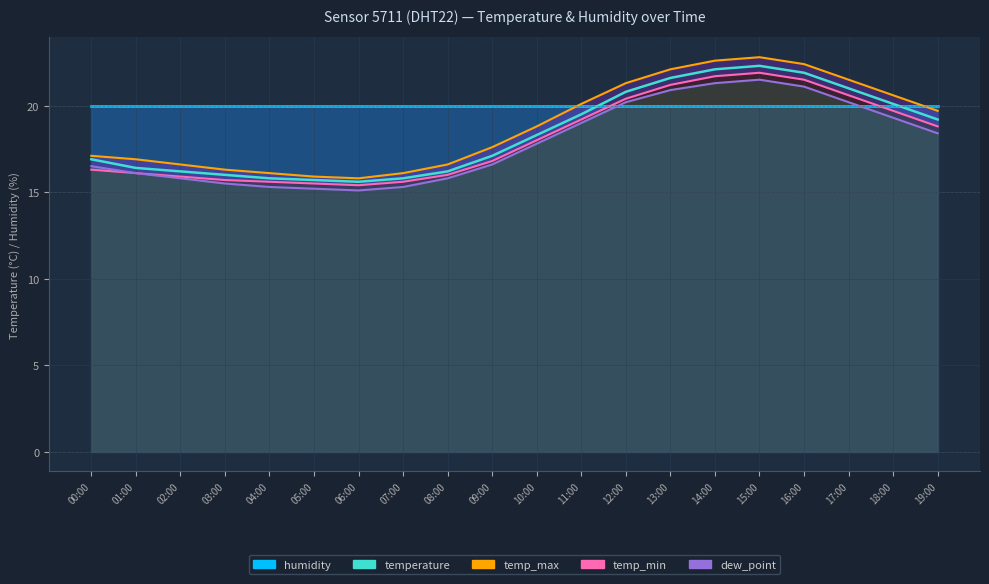

What is the difference between the second highest and minimum values in the dew_point_line series?

6.2